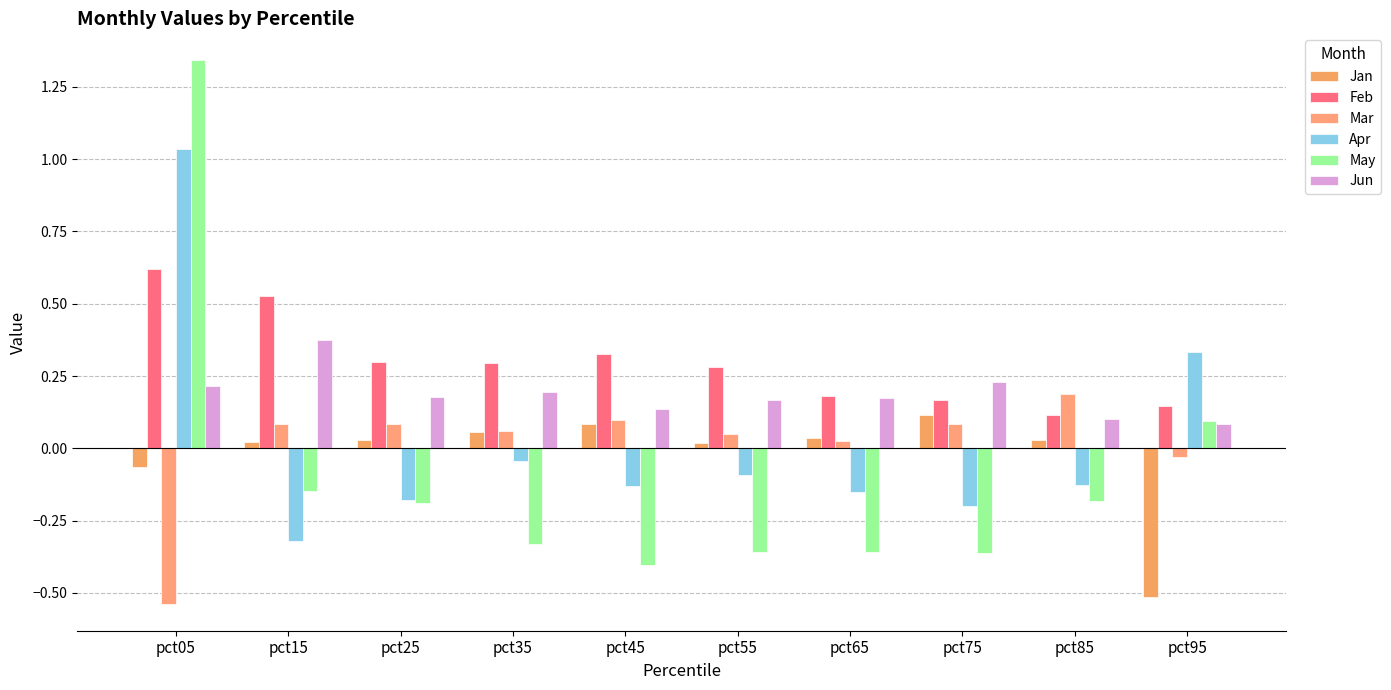

What value does the Jan series have at pct75?

0.1